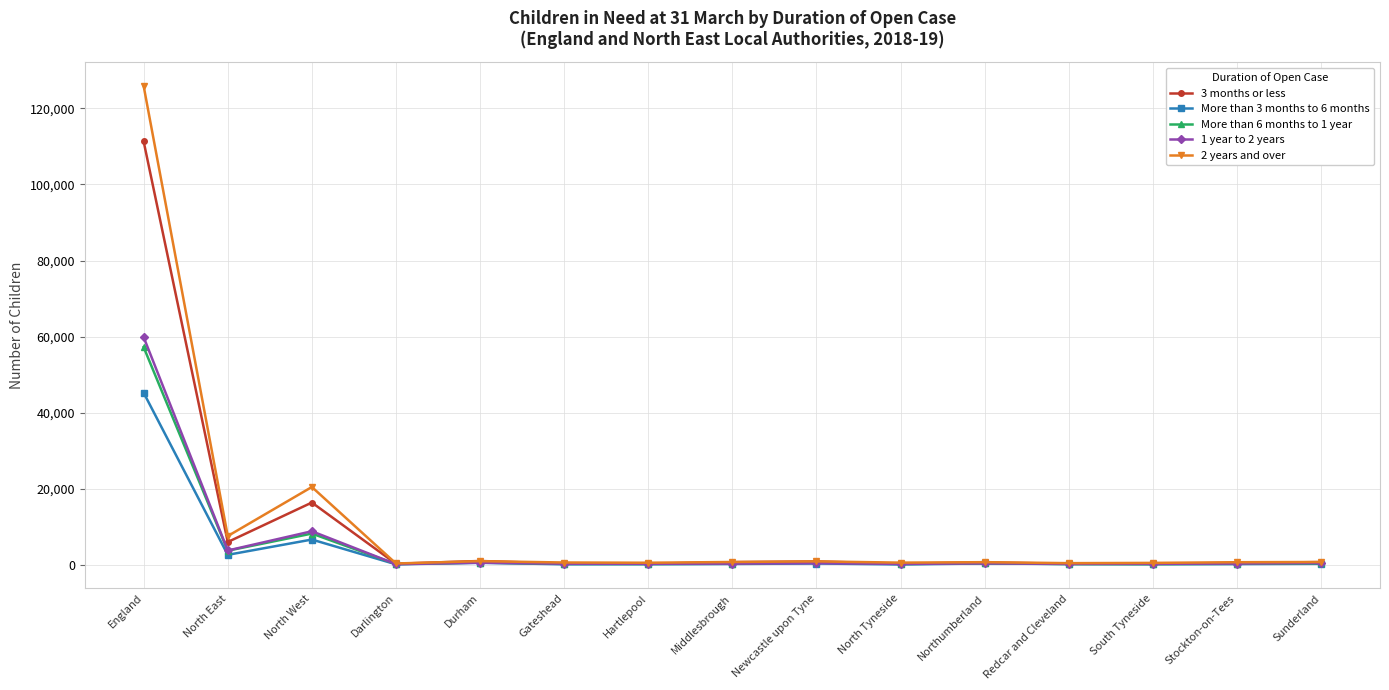

What is the approximate value of More than 3 months to 6 months at Sunderland, to the nearest 100?

200